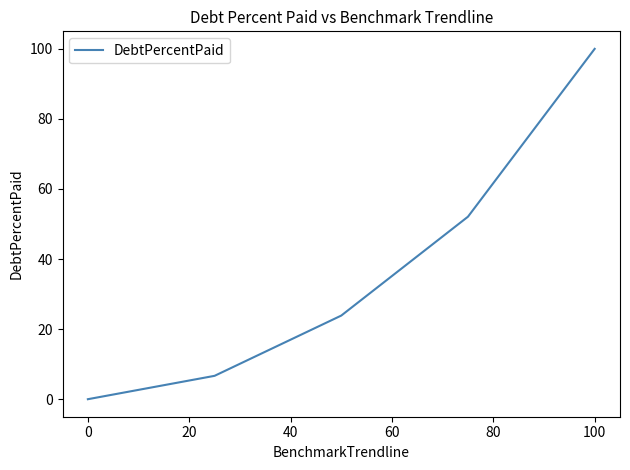

What is the difference between the second highest and minimum values?

52.1